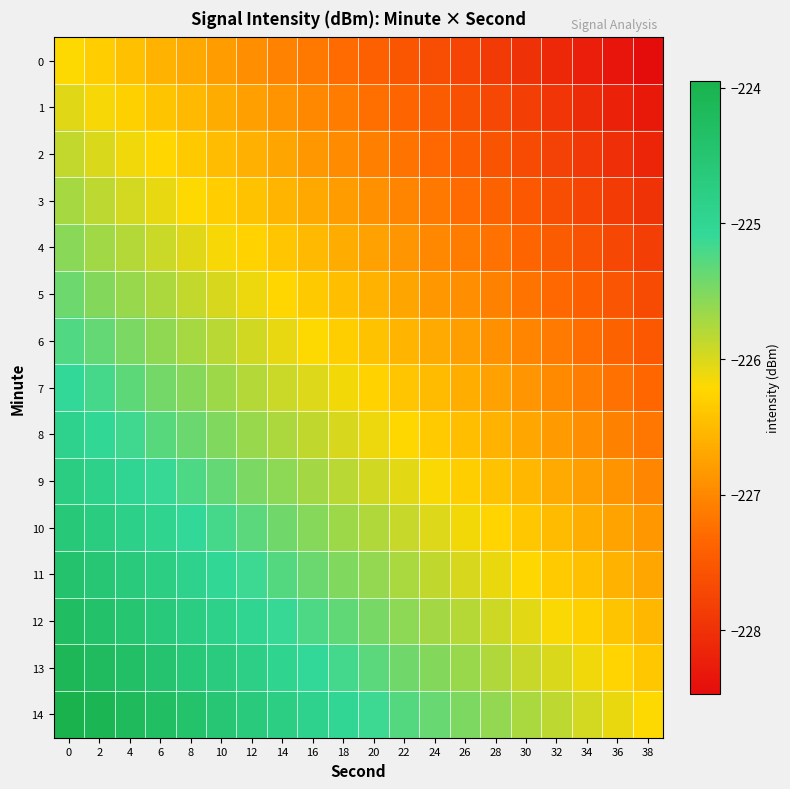

How many distinct data groups are displayed?

15